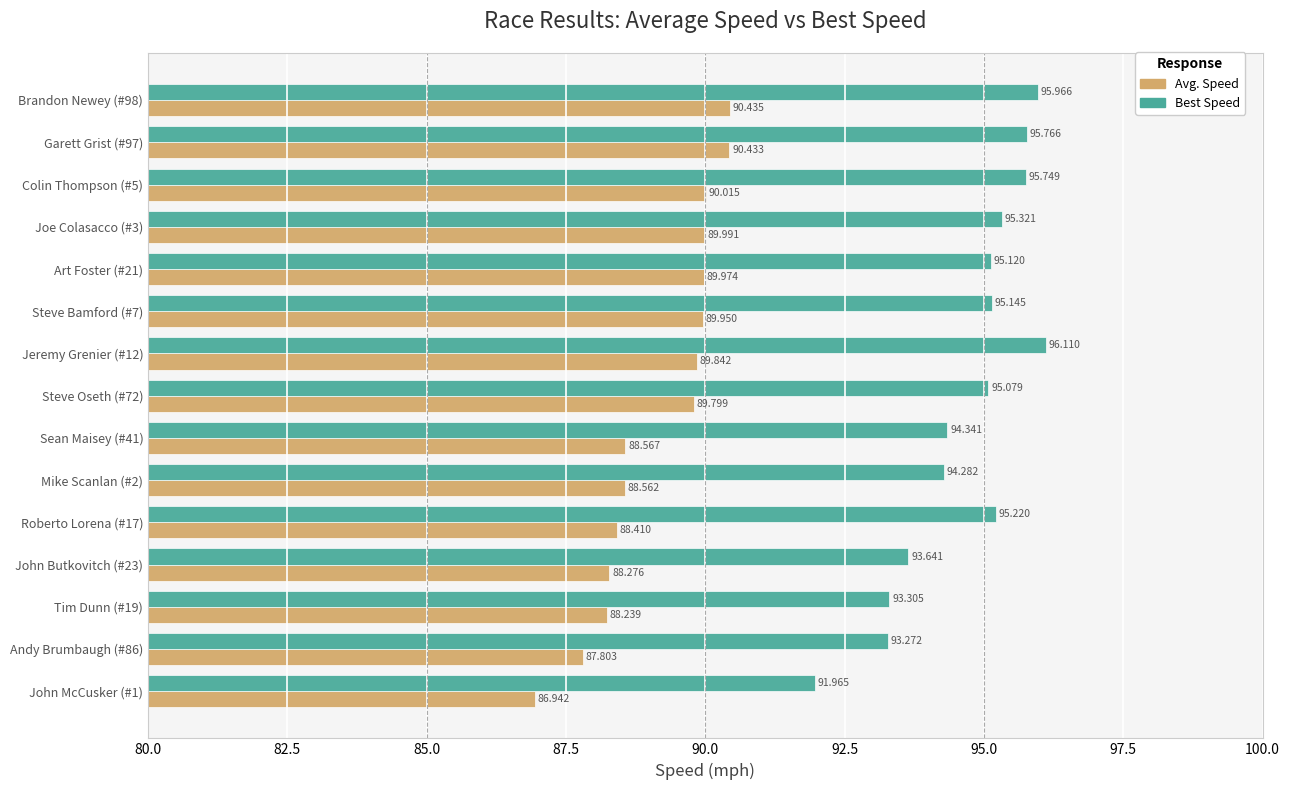

Between Art Foster (#21) and Steve Oseth (#72), which series saw the biggest shift?

Avg. Speed